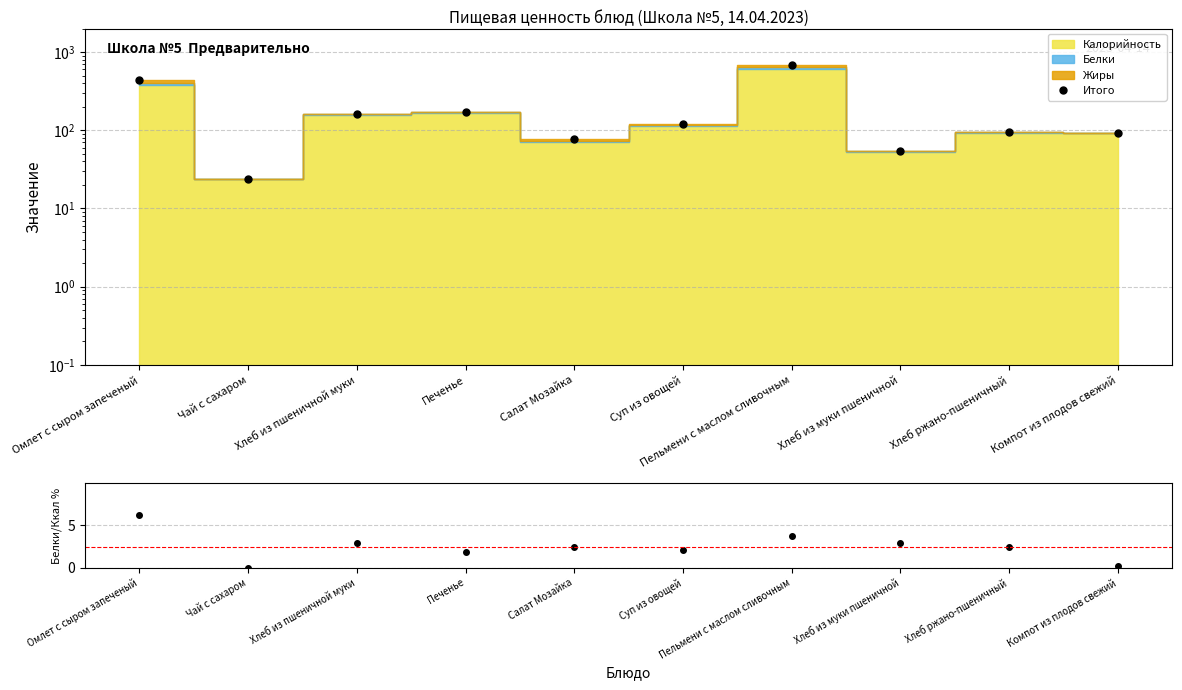

How many lines are shown in the chart?

2